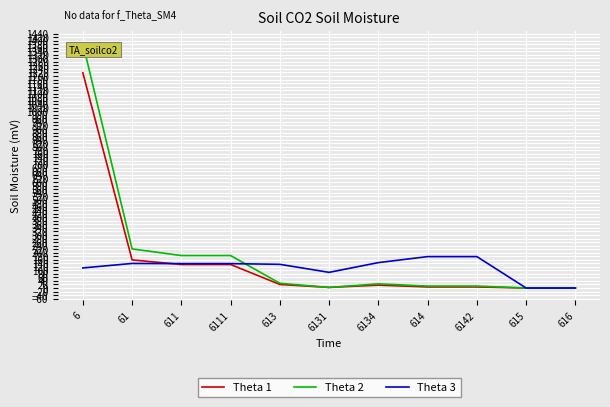

The value of Theta 1 at 615 is 0.0. True or false?

True